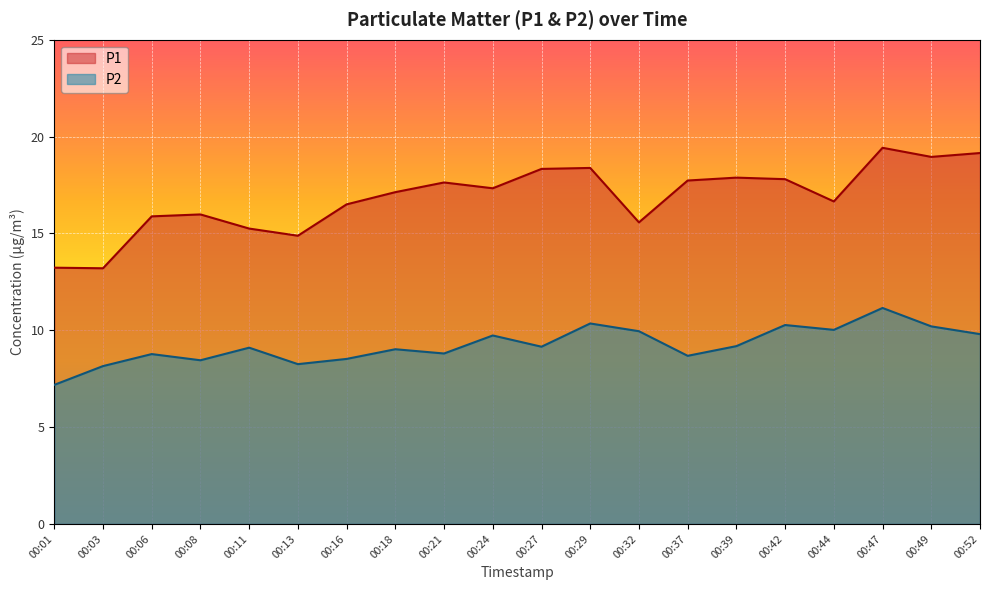

The value of P2 at 00:03 is 13.6. True or false?

False